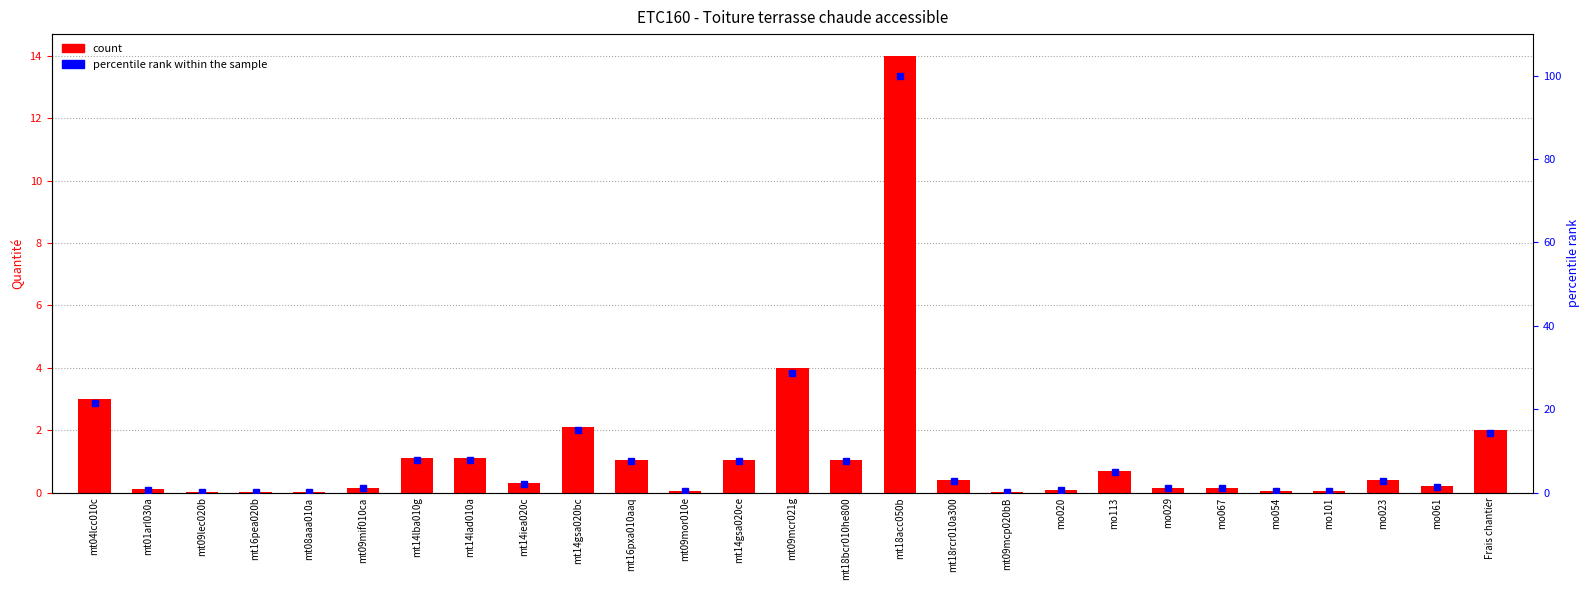

Reading left to right, what are all the values shown in this chart?

Quantité: 3.0	0.1	0.0	0.0	0.0	0.1	1.1	1.1	0.3	2.1	1.1	0.0	1.1	4.0	1.1	14.0	0.4	0.0	0.1	0.7	0.2	0.2	0.1	0.1	0.4	0.2	2.0
percentile rank: 21.4	0.7	0.1	0.1	0.2	1.1	7.9	7.9	2.1	15.0	7.5	0.3	7.5	28.6	7.5	100.0	2.9	0.2	0.6	4.9	1.1	1.1	0.4	0.4	2.9	1.4	14.3